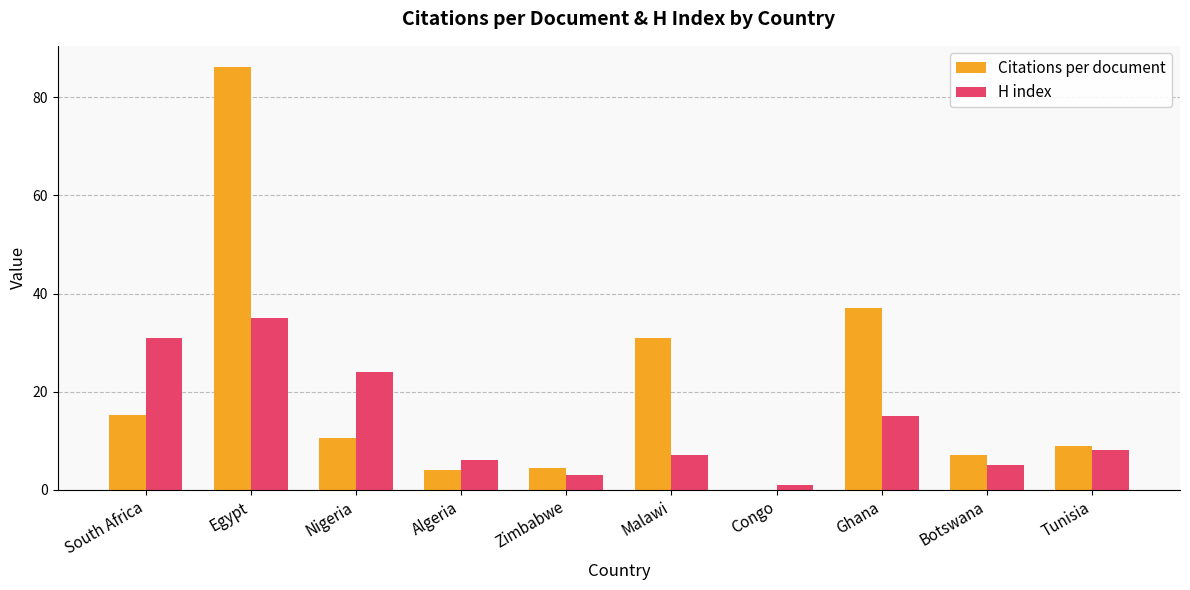

Reading left to right, list all the values displayed in this chart.

Citations per document: South Africa=15.3	Egypt=86.2	Nigeria=10.5	Algeria=4.0	Zimbabwe=4.5	Malawi=31.0	Congo=0.0	Ghana=37.0	Botswana=7.0	Tunisia=9.0
H index: South Africa=31.0	Egypt=35.0	Nigeria=24.0	Algeria=6.0	Zimbabwe=3.0	Malawi=7.0	Congo=1.0	Ghana=15.0	Botswana=5.0	Tunisia=8.0